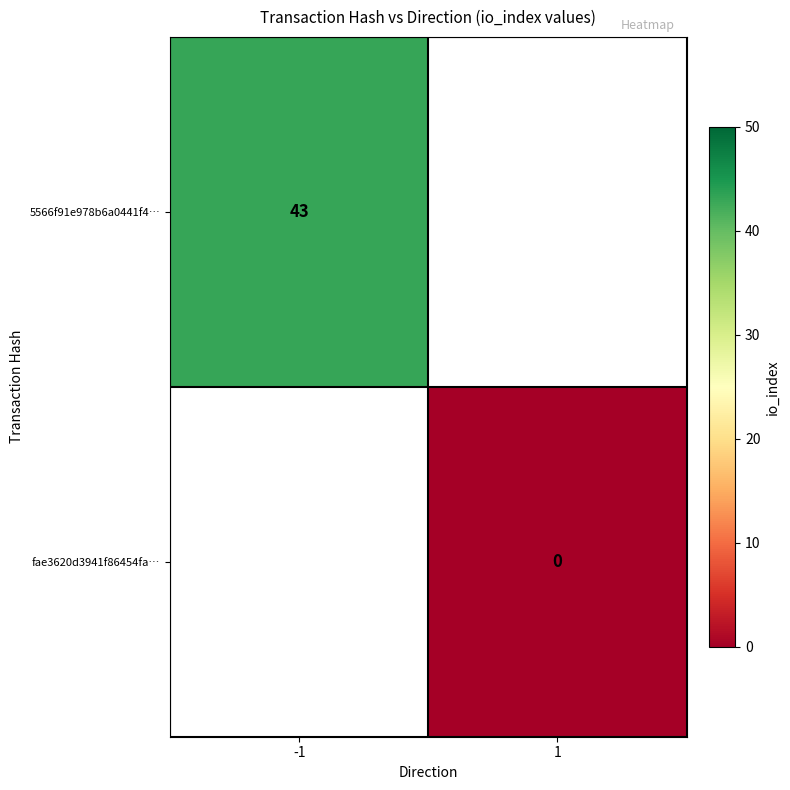

The 5566f91e978b6a0441f4… series shows 11 at -1. True or false?

False